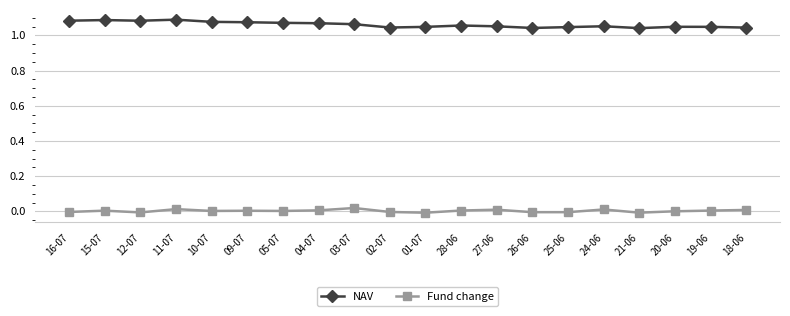

True or false: NAV has a value of 0.5 at 02-07.

False